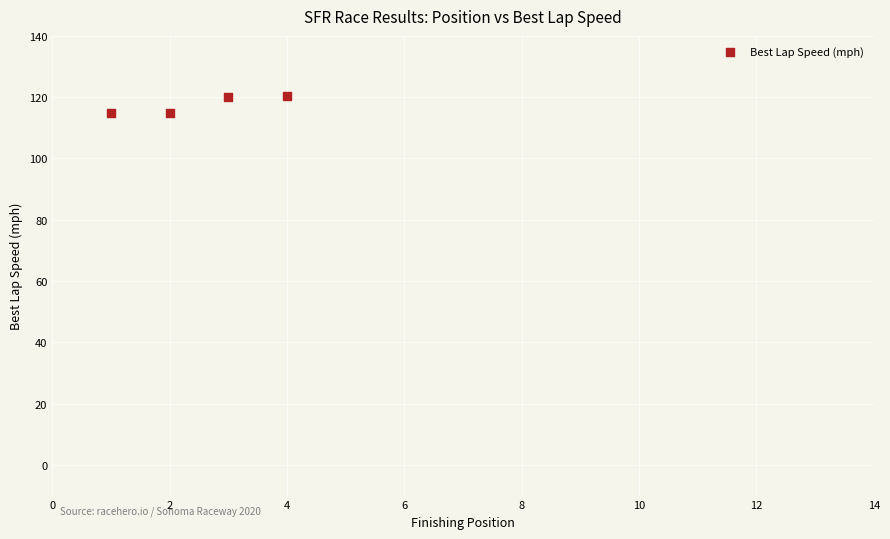

What is the range of X values (max minus min)?

3.0